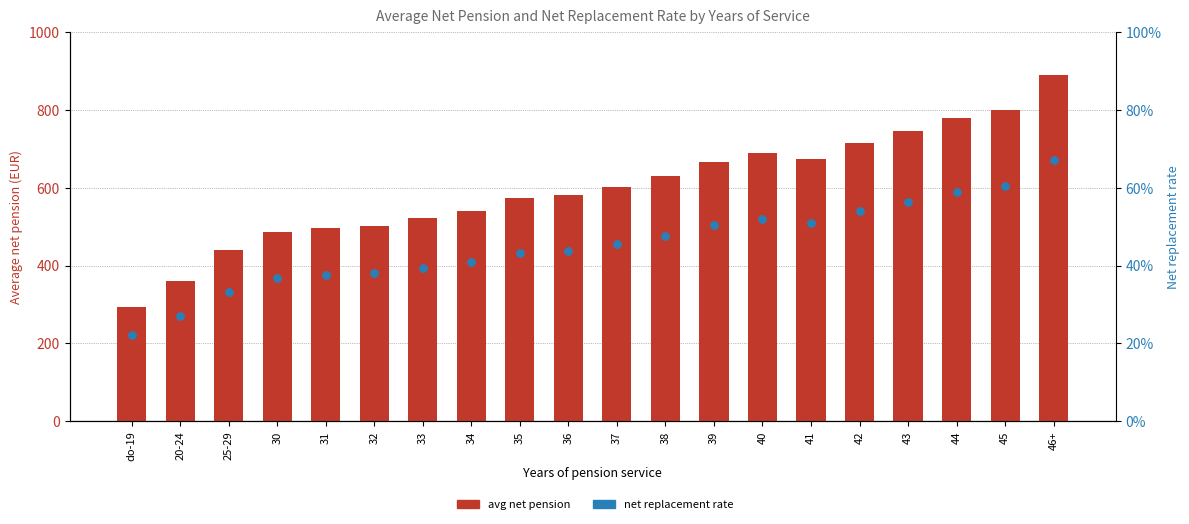

Which series has the widest spread of Y values?

avg net pension